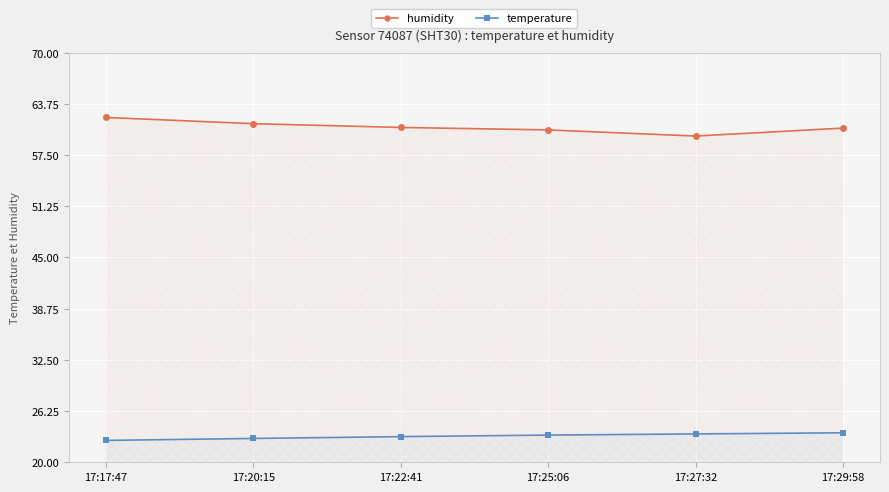

List the series in order of their peak value, highest first.

humidity, temperature